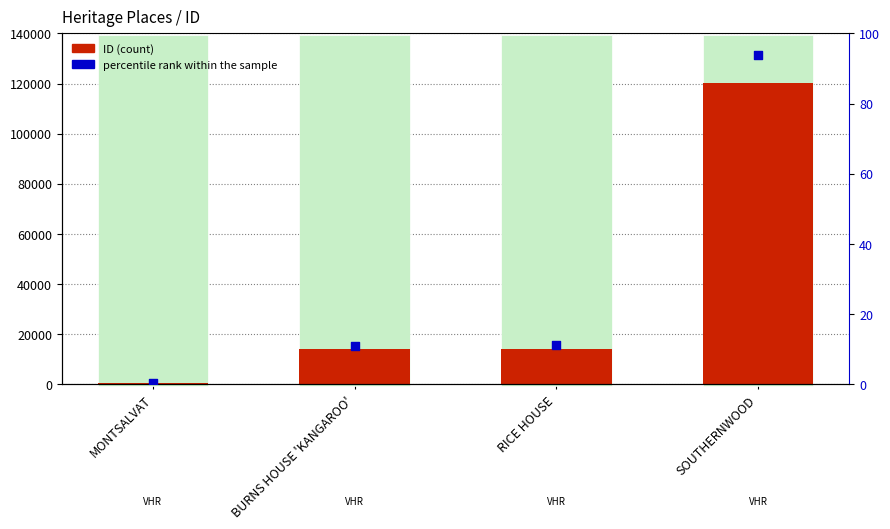

What are all the series names shown in the legend?

ID, percentile rank within the sample